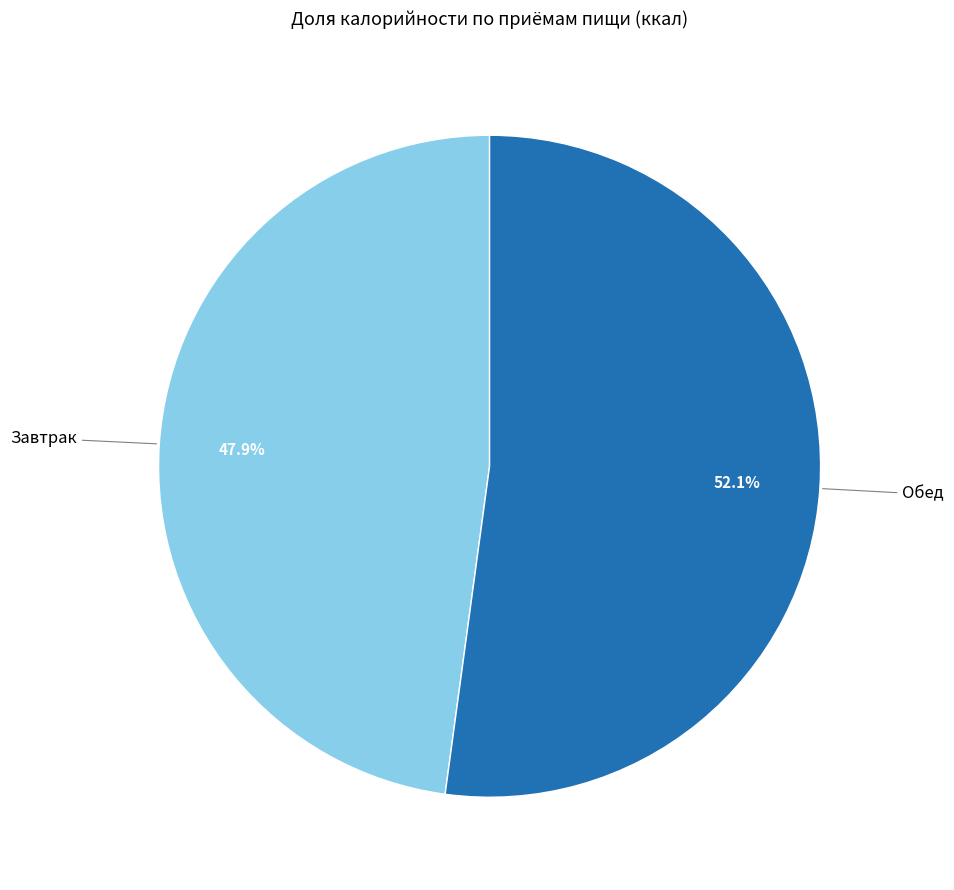

Is there any slice that represents more than half of the pie?

Yes